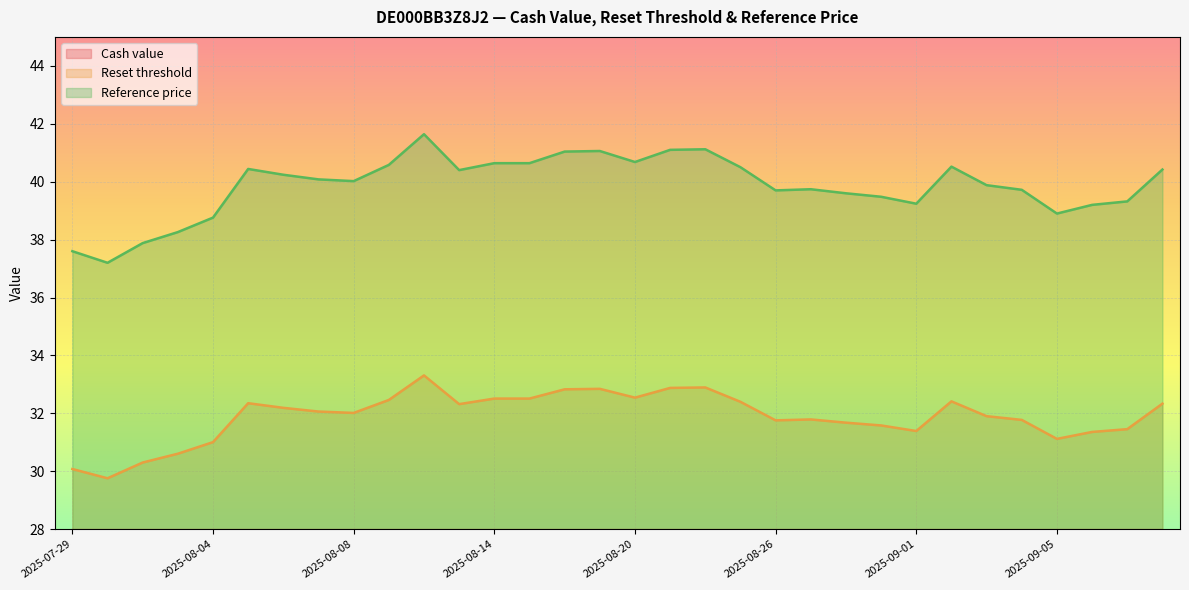

Reading right to left, transcribe all the data shown in this chart.

Cash value: 2025-09-10=6.7	2025-09-09=6.0	2025-09-08=5.9	2025-09-05=5.8	2025-09-04=6.3	2025-09-03=6.4	2025-09-02=6.8	2025-09-01=6.0	2025-08-29=6.2	2025-08-28=6.3	2025-08-27=6.4	2025-08-26=6.3	2025-08-25=6.9	2025-08-22=7.3	2025-08-21=7.3	2025-08-20=7.0	2025-08-19=7.3	2025-08-18=7.3	2025-08-15=7.0	2025-08-14=7.0	2025-08-13=6.9	2025-08-12=7.8	2025-08-11=7.1	2025-08-08=6.7	2025-08-07=6.8	2025-08-06=6.9	2025-08-05=7.0	2025-08-04=6.0	2025-08-01=5.7	2025-07-31=5.5	2025-07-30=5.1	2025-07-29=5.3
Reset threshold: 2025-09-10=32.3	2025-09-09=31.5	2025-09-08=31.4	2025-09-05=31.1	2025-09-04=31.8	2025-09-03=31.9	2025-09-02=32.4	2025-09-01=31.4	2025-08-29=31.6	2025-08-28=31.7	2025-08-27=31.8	2025-08-26=31.8	2025-08-25=32.4	2025-08-22=32.9	2025-08-21=32.9	2025-08-20=32.5	2025-08-19=32.8	2025-08-18=32.8	2025-08-15=32.5	2025-08-14=32.5	2025-08-13=32.3	2025-08-12=33.3	2025-08-11=32.5	2025-08-08=32.0	2025-08-07=32.1	2025-08-06=32.2	2025-08-05=32.4	2025-08-04=31.0	2025-08-01=30.6	2025-07-31=30.3	2025-07-30=29.8	2025-07-29=30.1
Reference price: 2025-09-10=40.4	2025-09-09=39.3	2025-09-08=39.2	2025-09-05=38.9	2025-09-04=39.7	2025-09-03=39.9	2025-09-02=40.5	2025-09-01=39.2	2025-08-29=39.5	2025-08-28=39.6	2025-08-27=39.7	2025-08-26=39.7	2025-08-25=40.5	2025-08-22=41.1	2025-08-21=41.1	2025-08-20=40.7	2025-08-19=41.1	2025-08-18=41.0	2025-08-15=40.6	2025-08-14=40.6	2025-08-13=40.4	2025-08-12=41.6	2025-08-11=40.6	2025-08-08=40.0	2025-08-07=40.1	2025-08-06=40.2	2025-08-05=40.4	2025-08-04=38.8	2025-08-01=38.3	2025-07-31=37.9	2025-07-30=37.2	2025-07-29=37.6